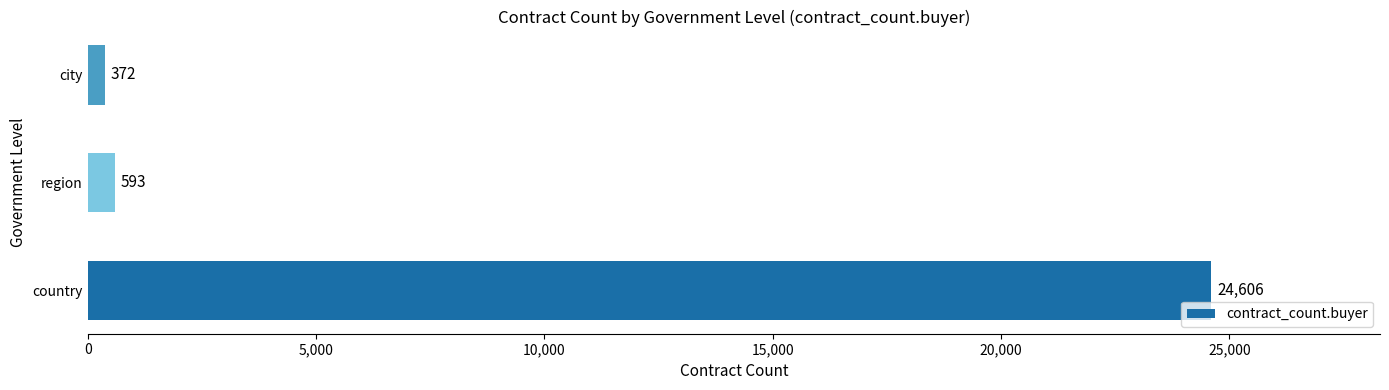

Rank the categories by value from lowest to highest.

city, region, country